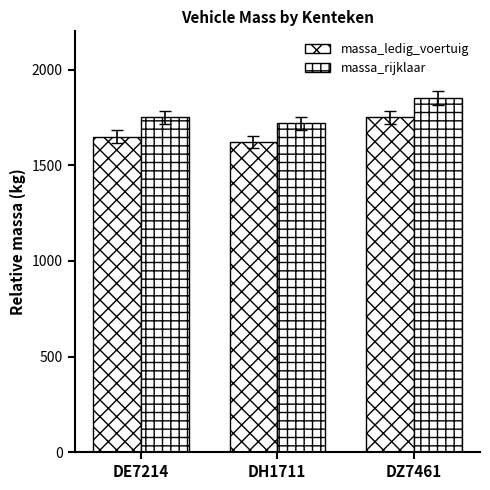

Count the number of data series in this chart.

2